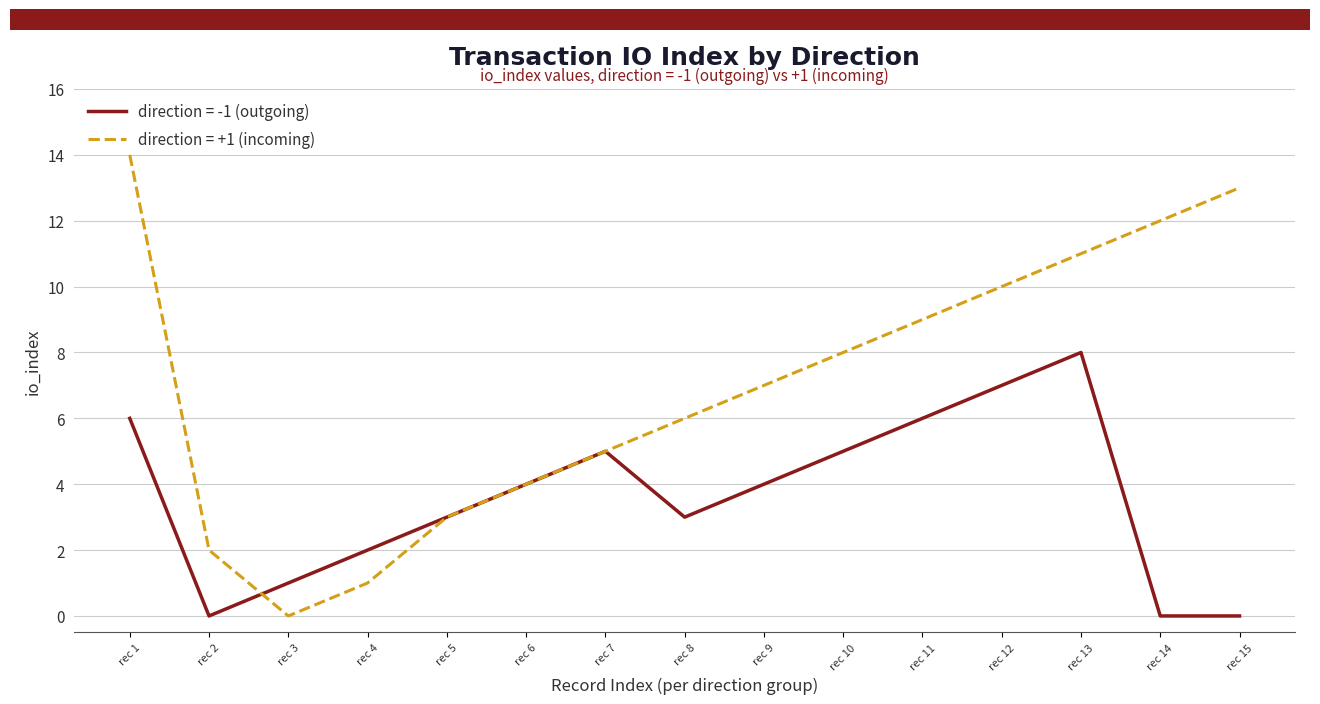

True or false: direction = -1 (outgoing) has a value of 12 at rec 12.

False